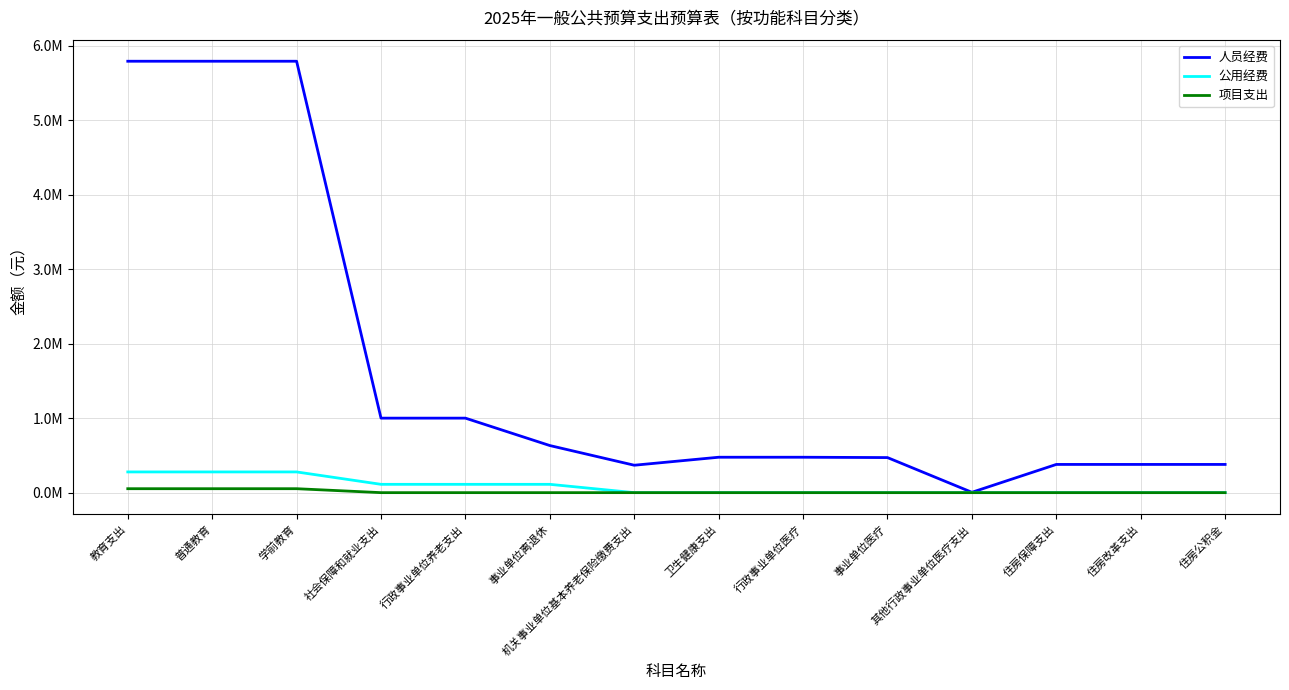

True or false: 公用经费 has more than 2 interior local peaks.

False